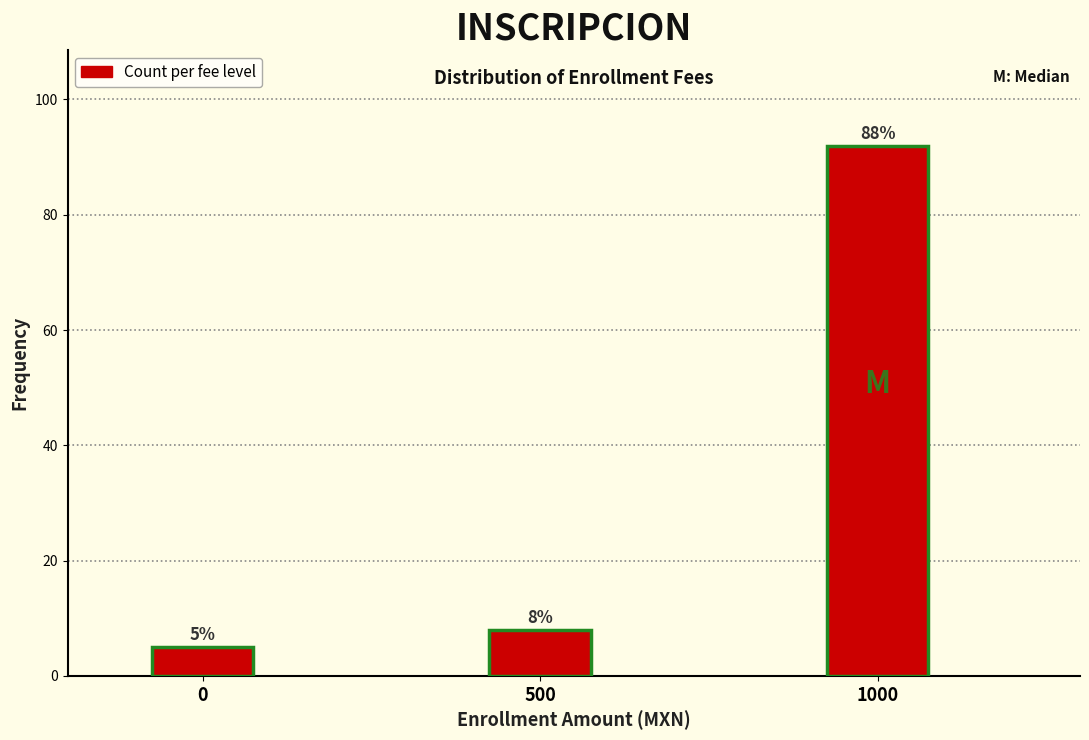

Reading left to right, transcribe all the data shown in this chart.

0=5	500=8	1000=92